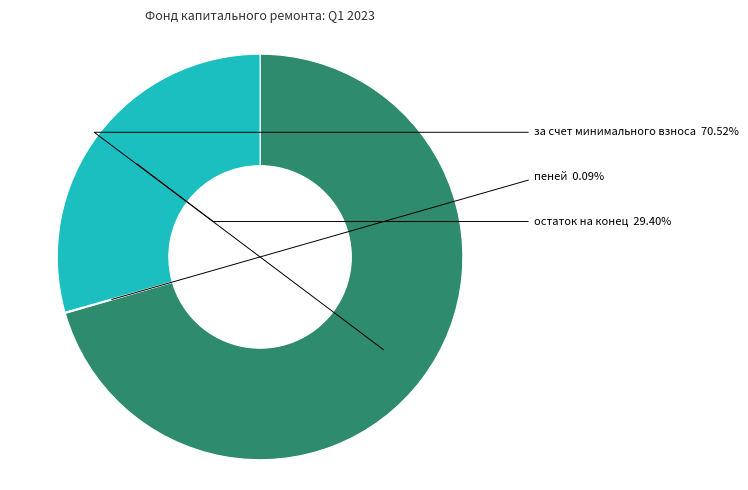

Is there any slice that represents more than half of the pie?

Yes